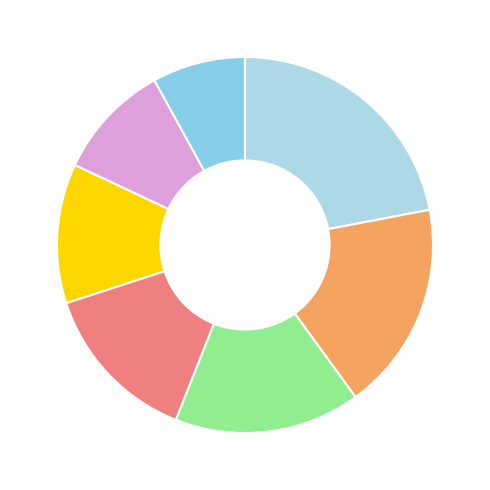

Which category has the smallest portion of the pie?

TJ Olympia Galanta (3)